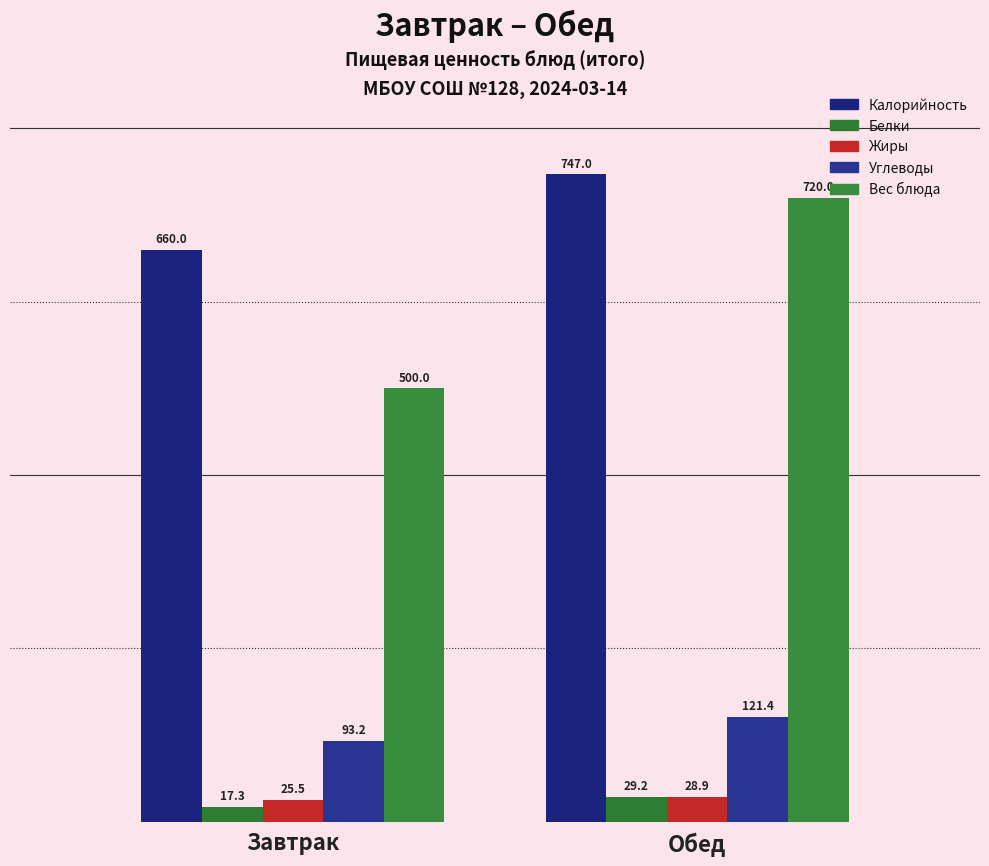

What is the difference between the Вес блюда values at Обед and Завтрак?

220.0